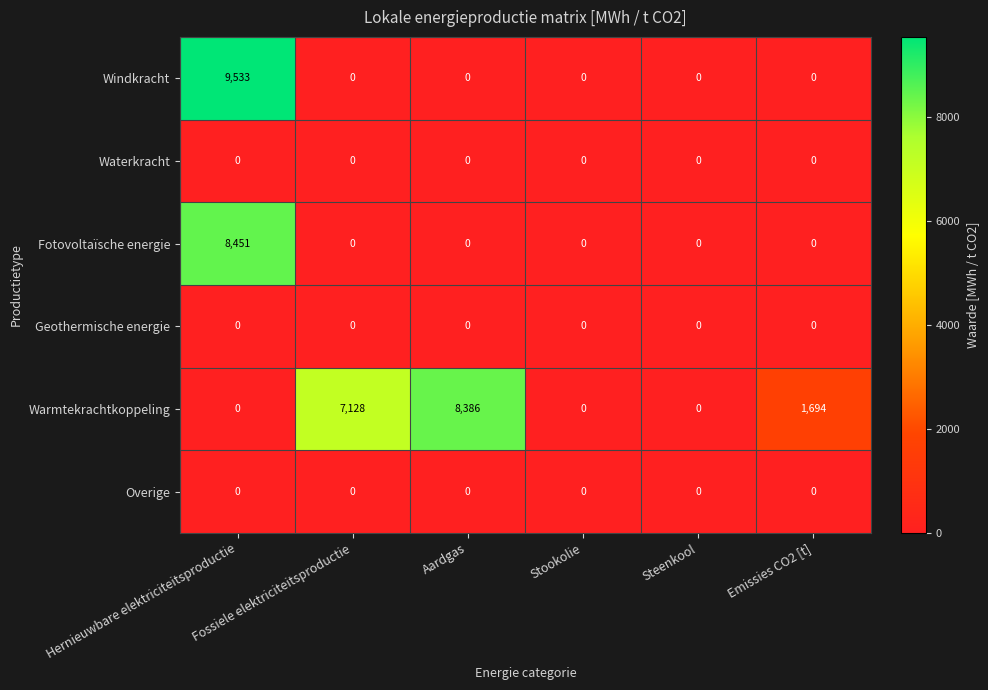

What is the maximum value for Windkracht?

9533